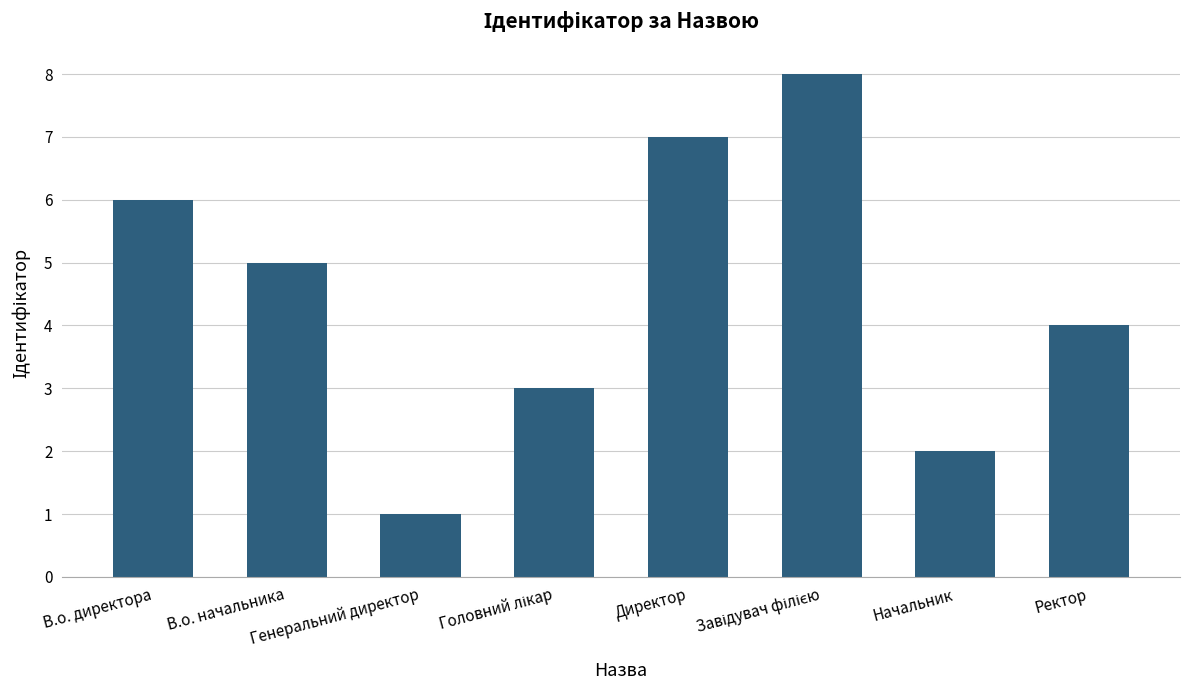

What is the ratio of the value at Начальник to the value at Генеральний директор?

2.0